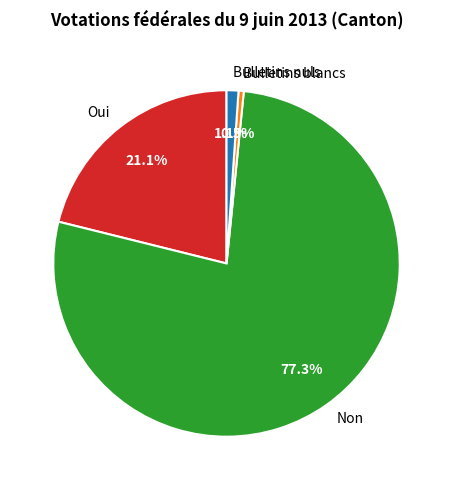

To the nearest percent, what is the combined percentage of Non and Oui?

98%